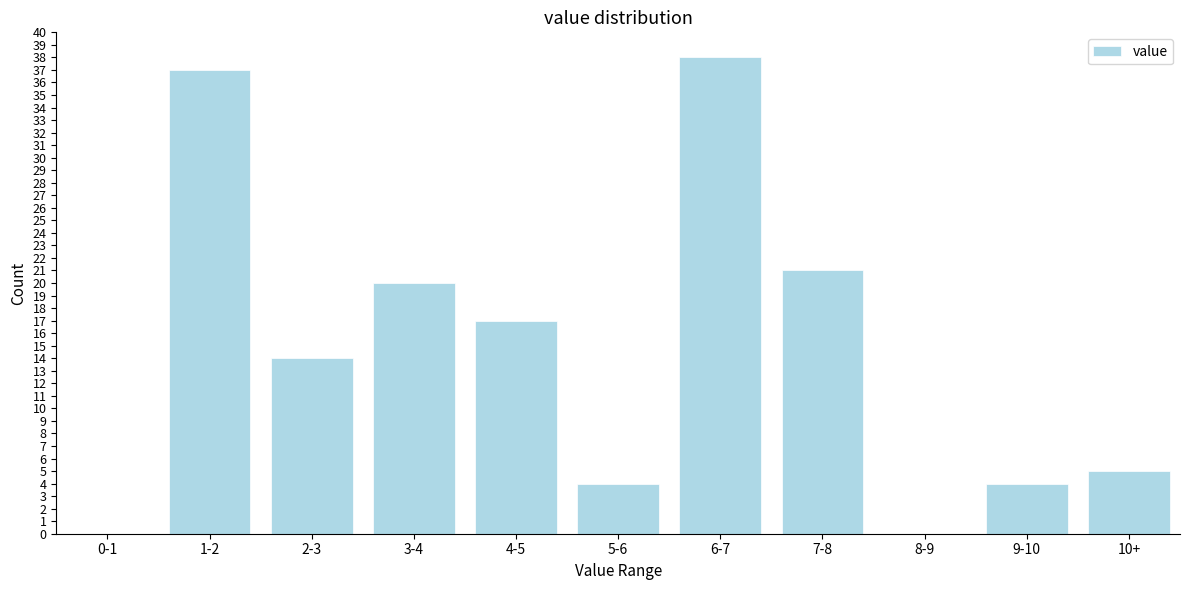

Reading left to right, extract all data points from this chart.

0-1=0	1-2=37	2-3=14	3-4=20	4-5=17	5-6=4	6-7=38	7-8=21	8-9=0	9-10=4	10+=5